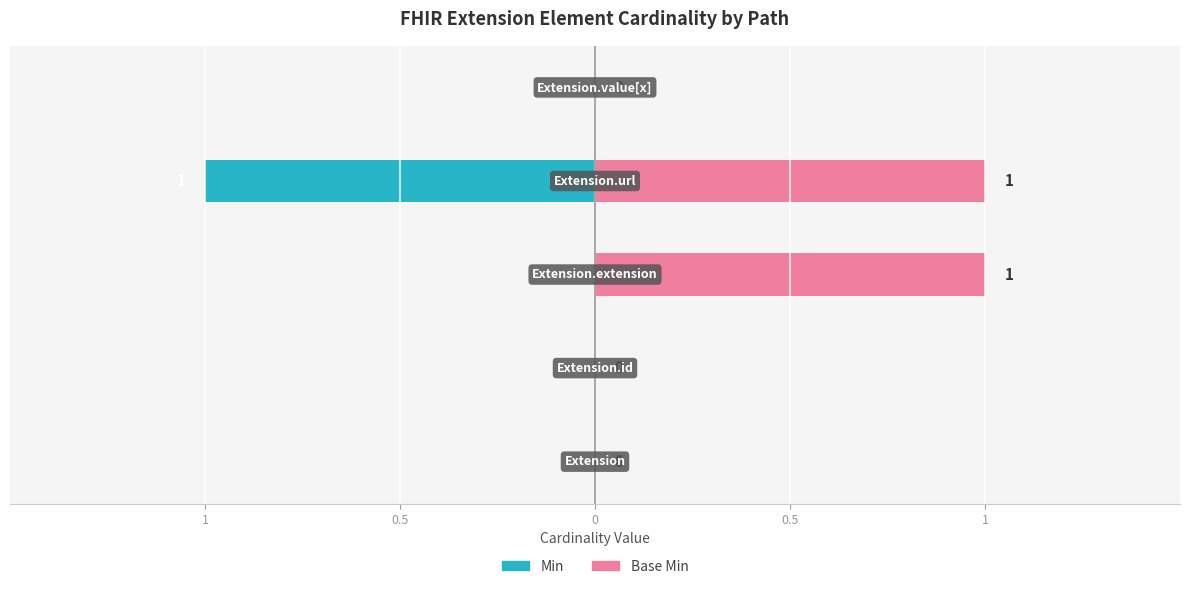

True or false: Base Min has a value of 0 at 0.5.

False